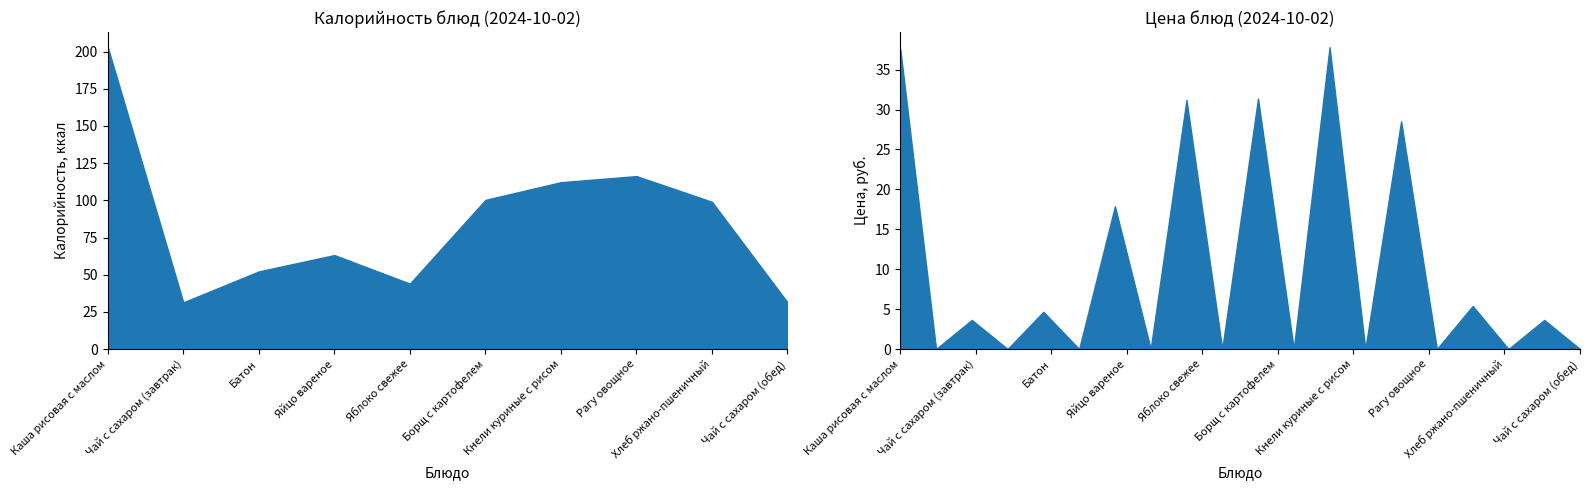

What is the lowest value of the Цена series?

3.6